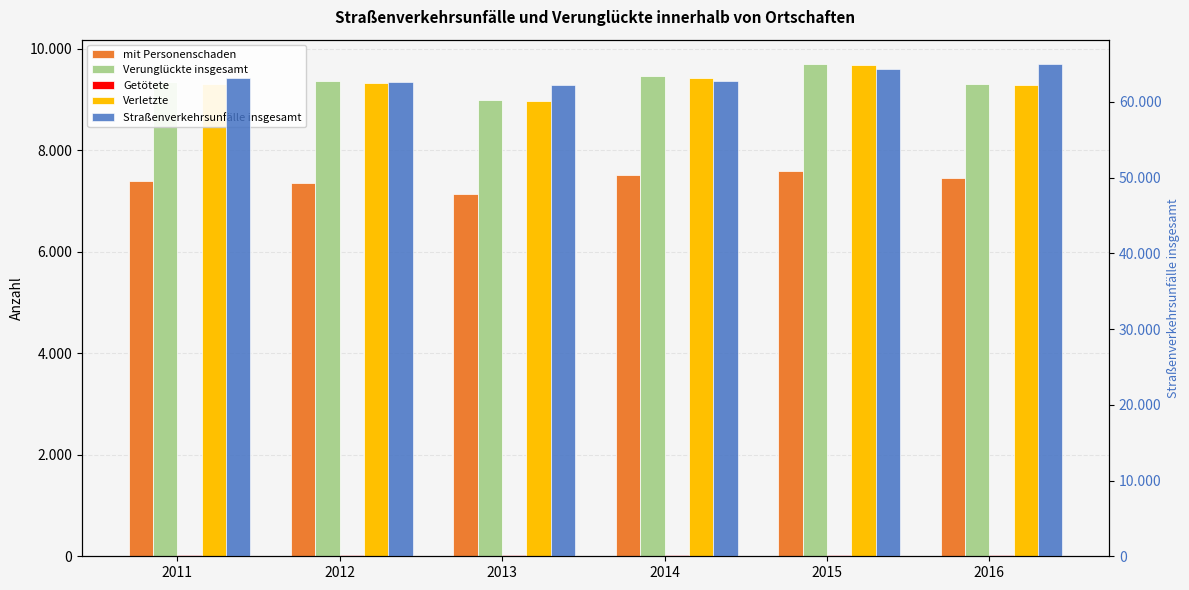

Is it true that Verunglückte insgesamt equals 2402 at 2016?

False